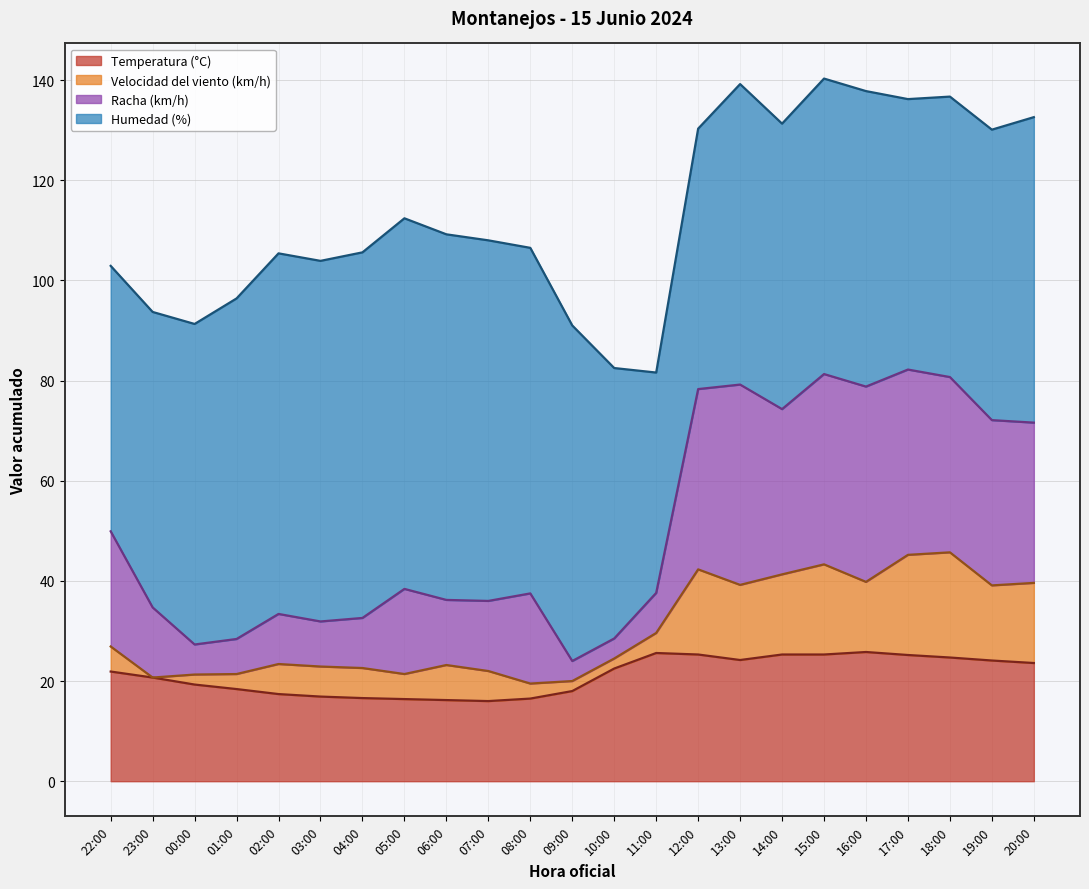

Which has a higher value, 07:00 or 23:00?

23:00